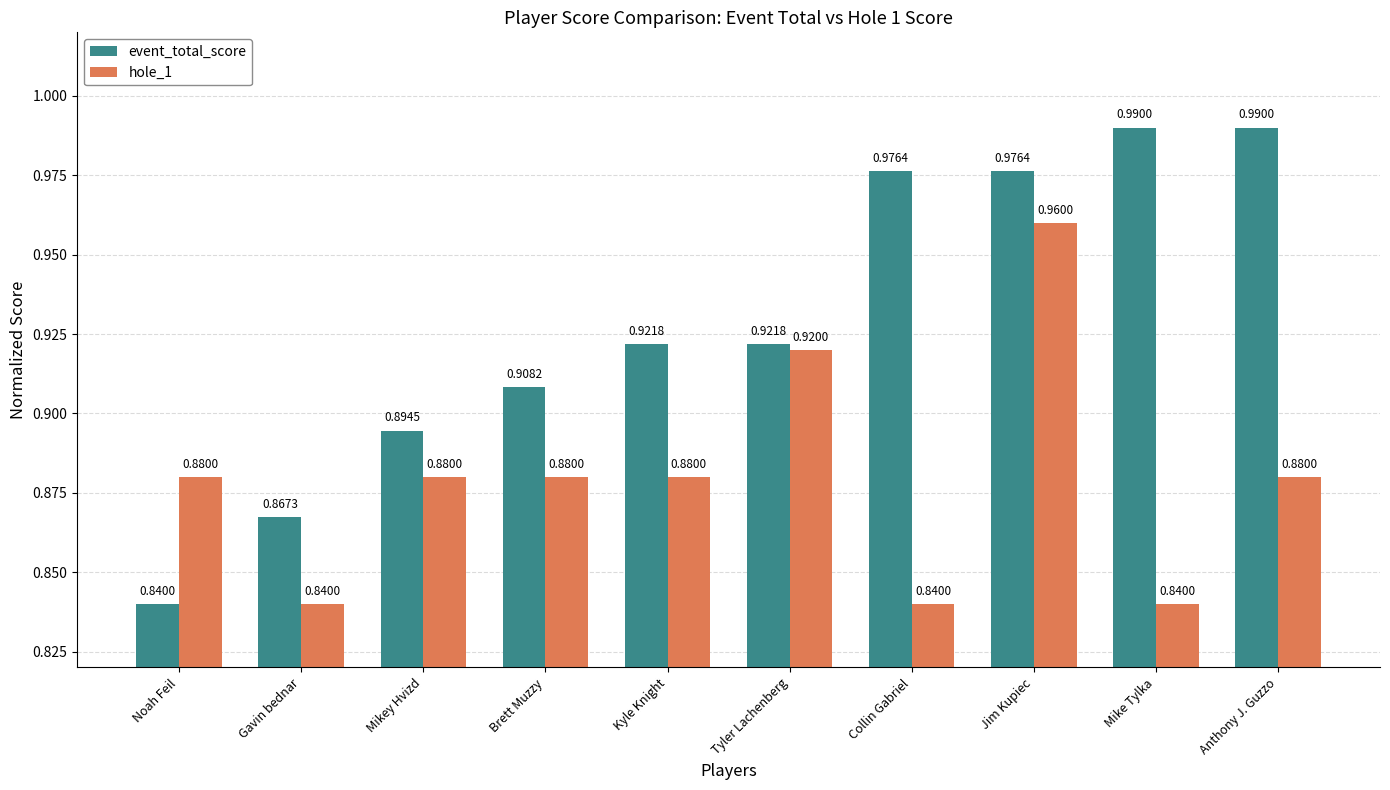

What position from the left is Mike Tylka?

9